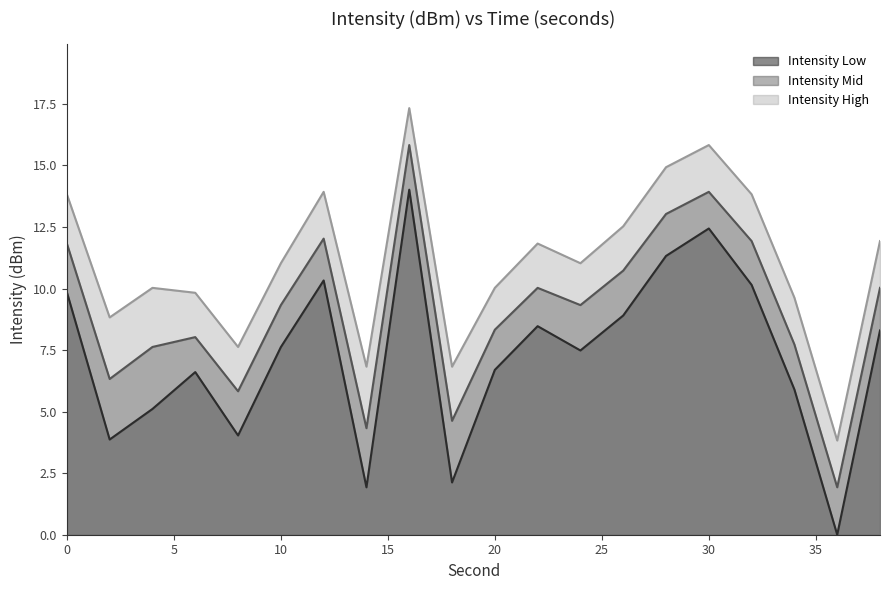

How many interior local valleys does the Intensity High series have?

6